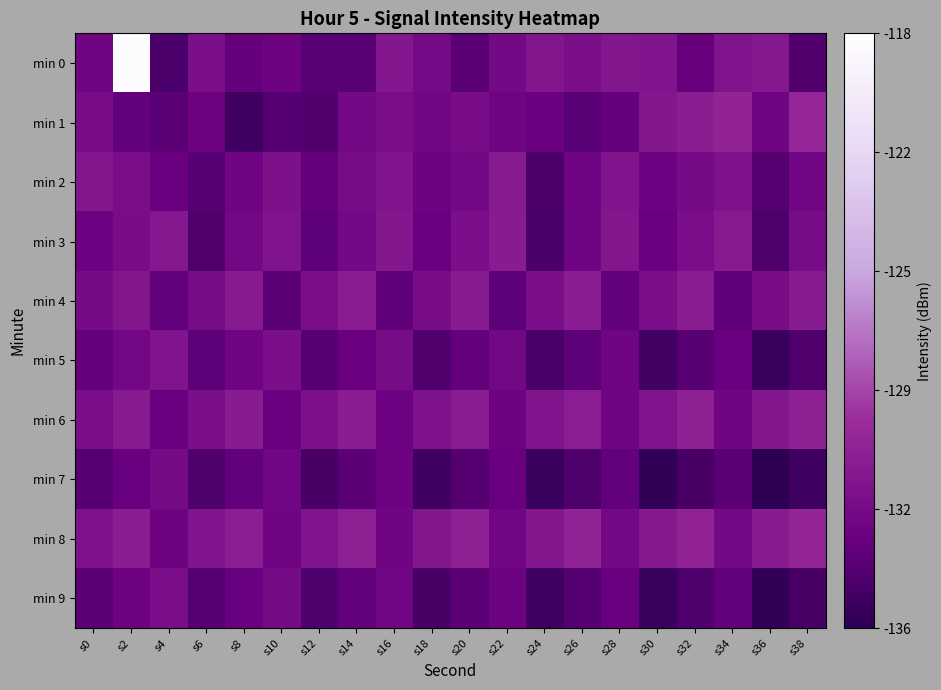

Count the number of data series in this chart.

10